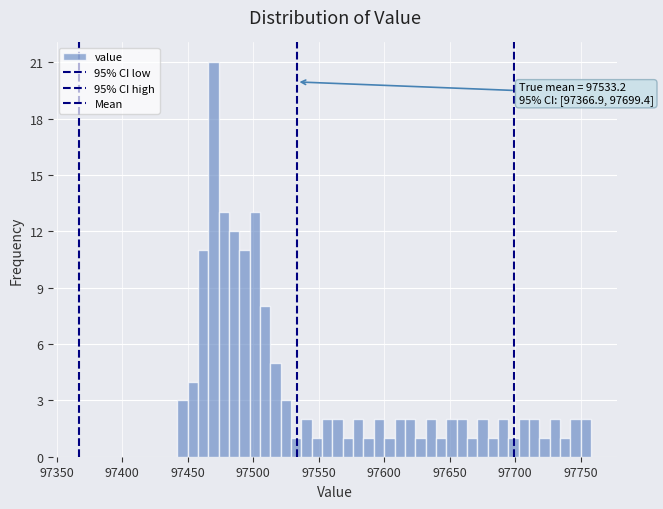

Around what value on the x-axis is the tallest bar? Give the approximate position of its centre, as read against the axis.

97470